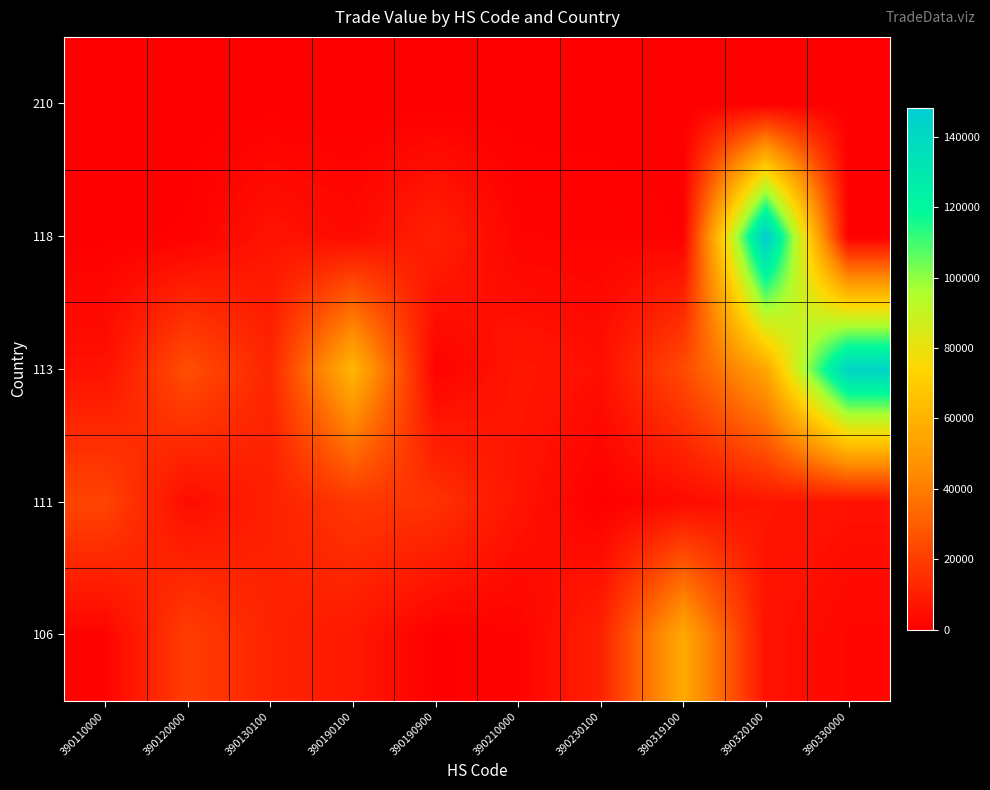

Reading left to right, extract all data points from this chart.

106: 390110000=1396	390120000=20155	390130100=11655	390190100=7991	390190900=302	390210000=1531	390230100=10920	390319100=56481	390320100=6120	390330000=2625
111: 390110000=22251	390120000=4034	390130100=10639	390190100=17880	390190900=16471	390210000=6571	390230100=265	390319100=3573	390320100=7164	390330000=5762
113: 390110000=5800	390120000=25698	390130100=12066	390190100=61544	390190900=956	390210000=7560	390230100=5110	390319100=24092	390320100=54539	390330000=143134
118: 390110000=245	390120000=714	390130100=6475	390190100=3600	390190900=10775	390210000=1779	390230100=1488	390319100=506	390320100=148242	390330000=0
210: 390110000=0	390120000=0	390130100=0	390190100=0	390190900=0	390210000=0	390230100=0	390319100=0	390320100=0	390330000=0